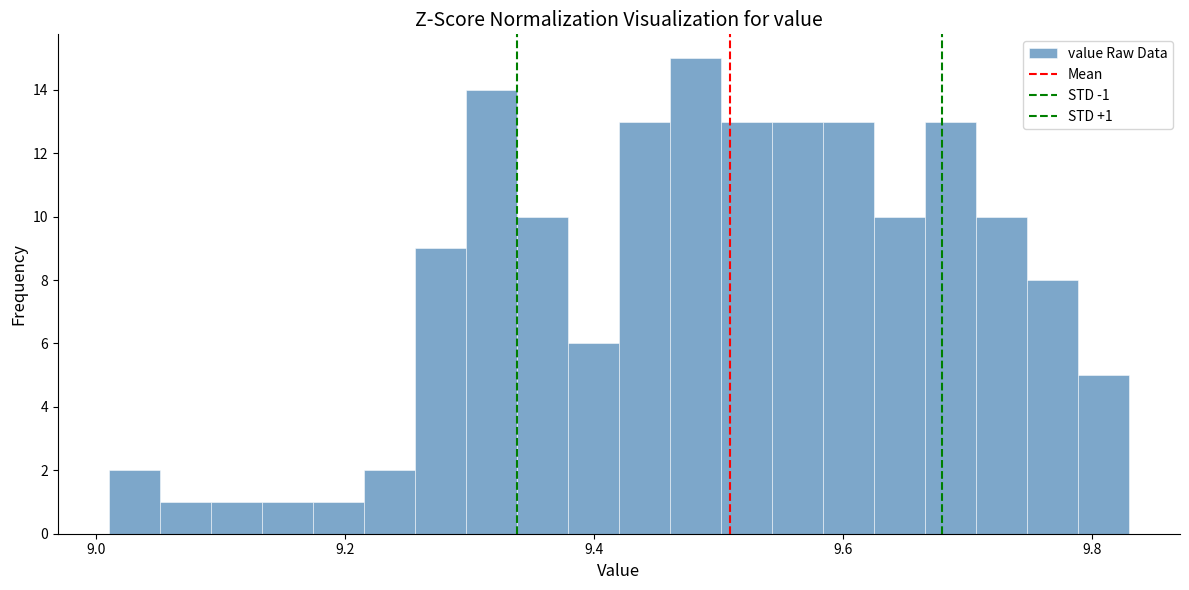

Read against the x-axis, roughly where is the centre of the tallest bar?

9.48